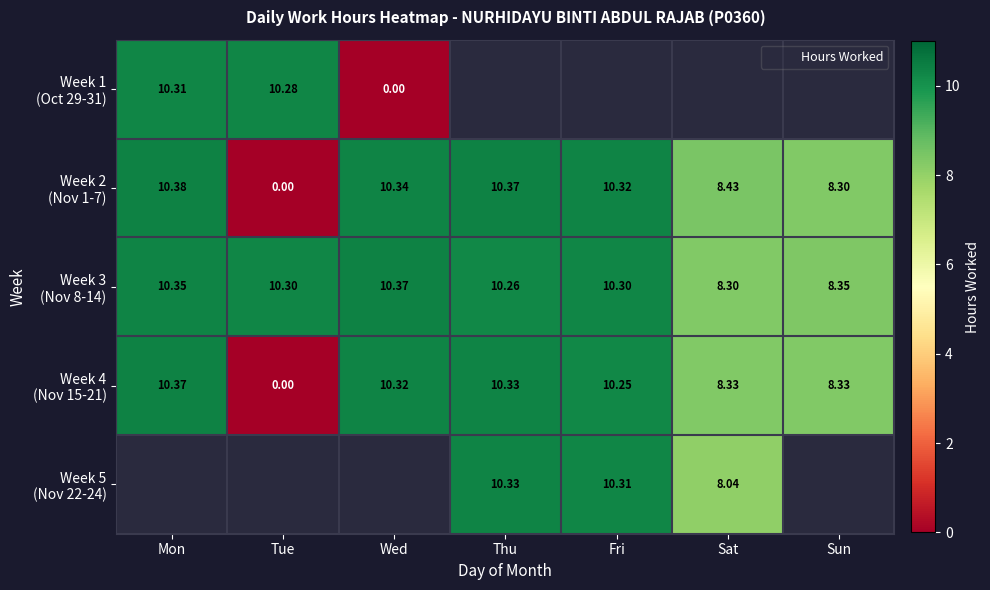

How many values in the Week 3 (Nov 8-14) series exceed 10?

5